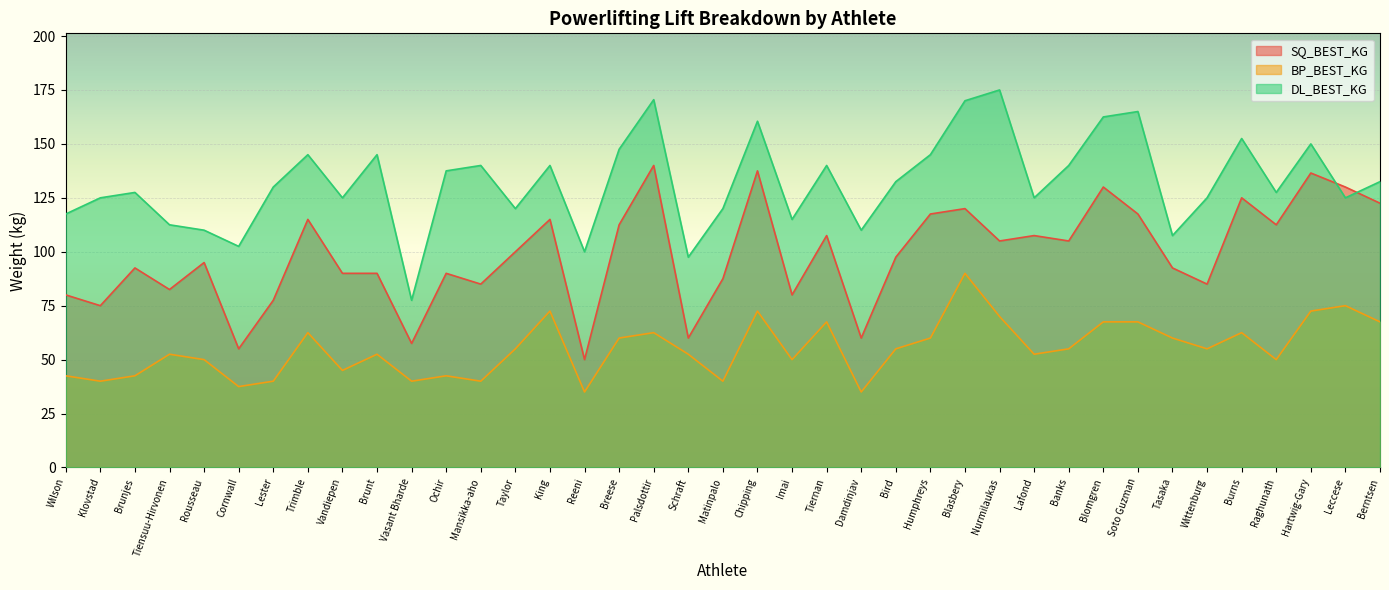

What is the smallest value displayed?

35.0